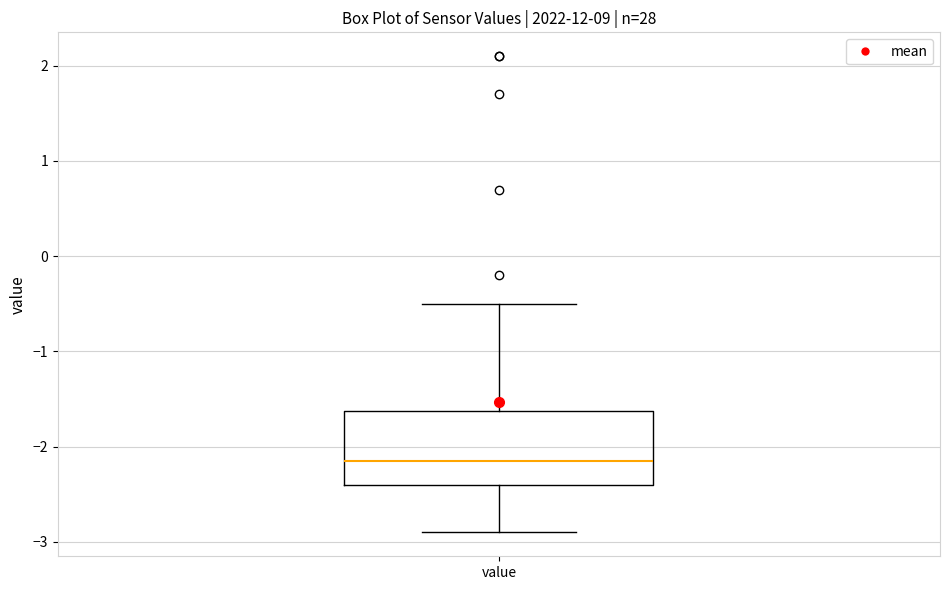

Transcribe this box plot: give where the median line is, the range the box spans, and where the two whiskers end, as read against the y-axis. The values are not printed on the chart, so give them approximately, as read against the axis.

median -2.1, box -2.4 to -1.6, whiskers -2.9 to -0.5